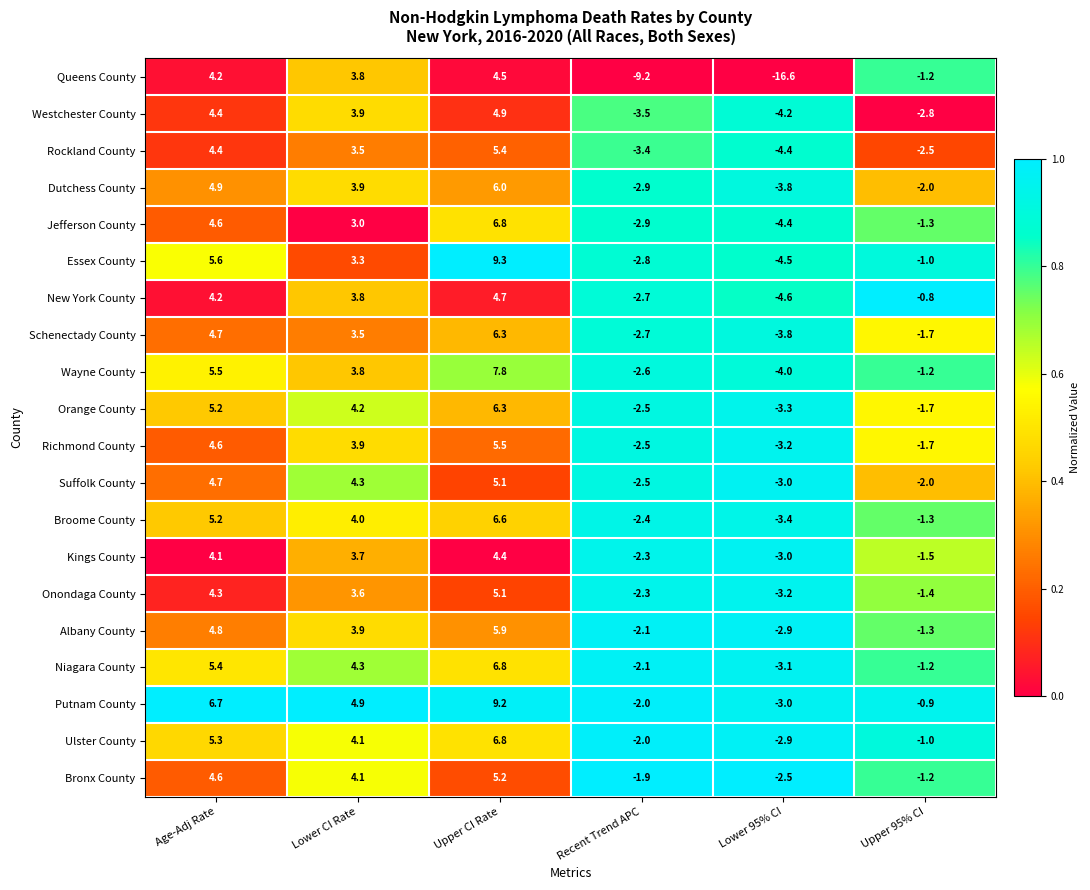

Where does the Rockland County series first go above 3?

Age-Adj Rate